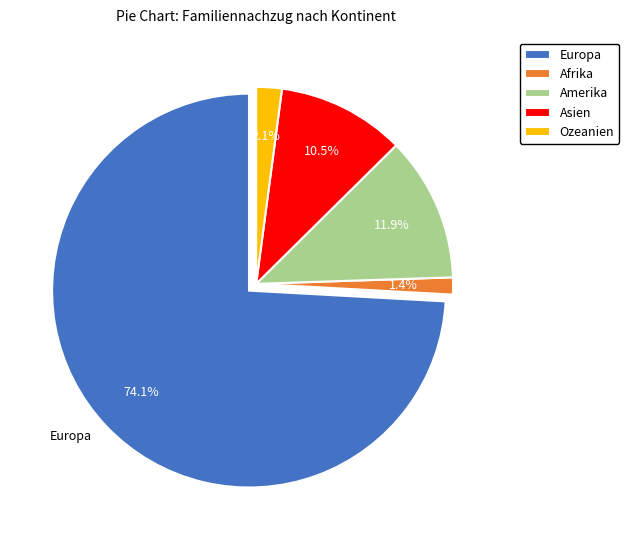

Is it true that Asien is 10% of the pie?

True